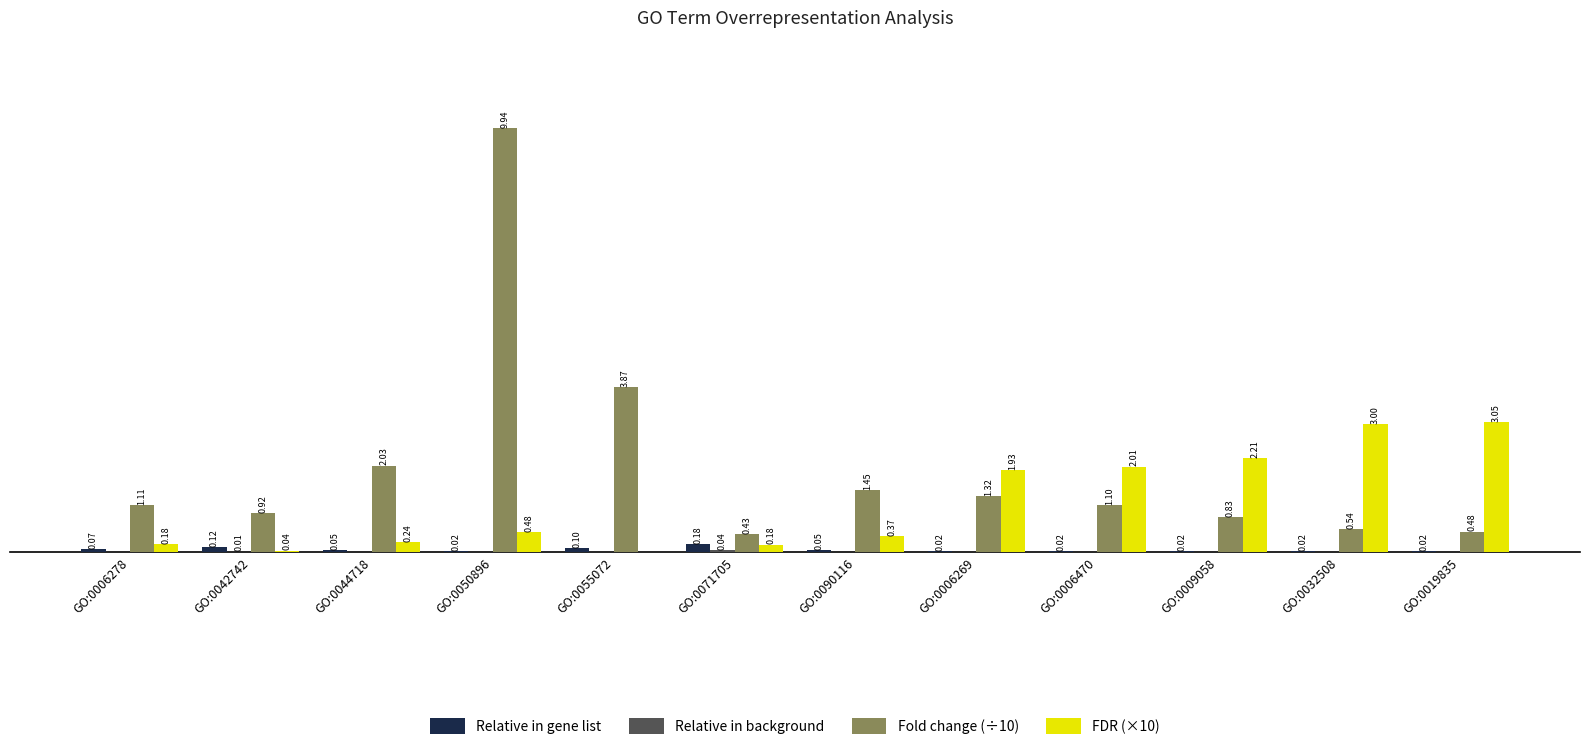

Which series changed the most between GO:0006278 and GO:0044718?

Fold change (÷10)